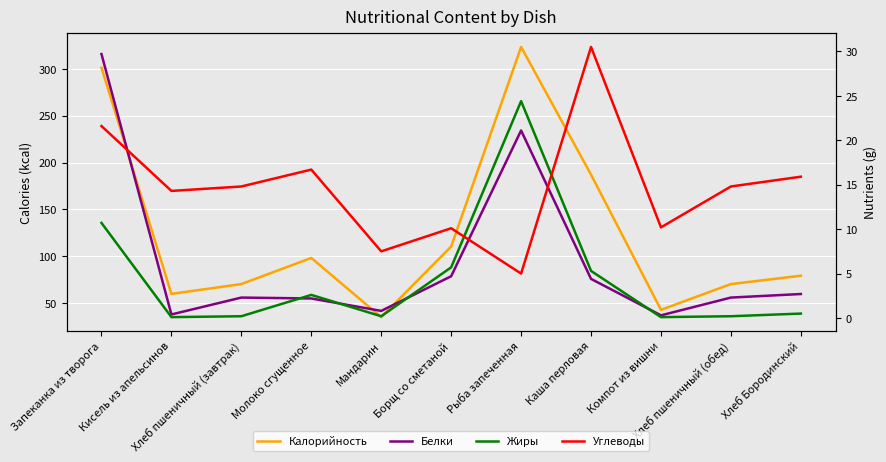

What value does the Углеводы series have at Хлеб пшеничный (завтрак)?

14.8